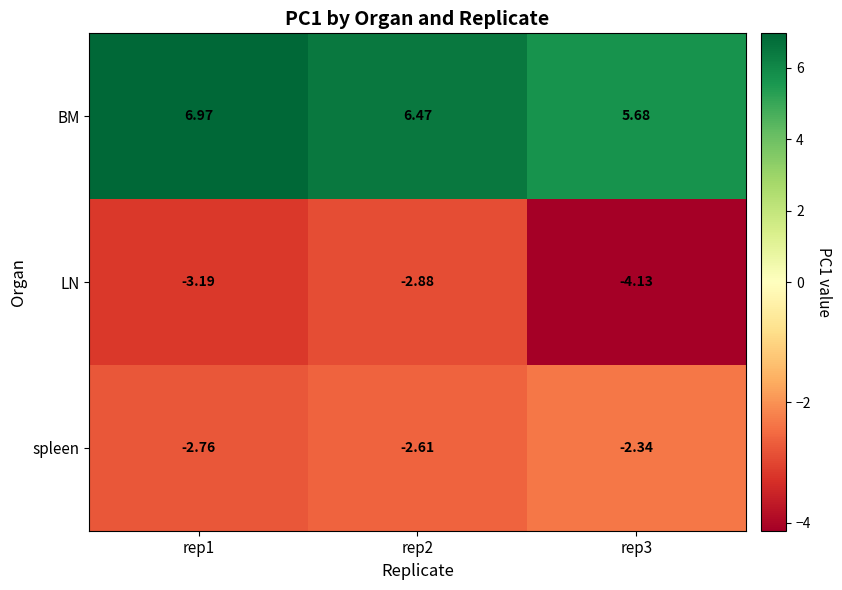

Which label corresponds to the smallest value in the chart?

rep3